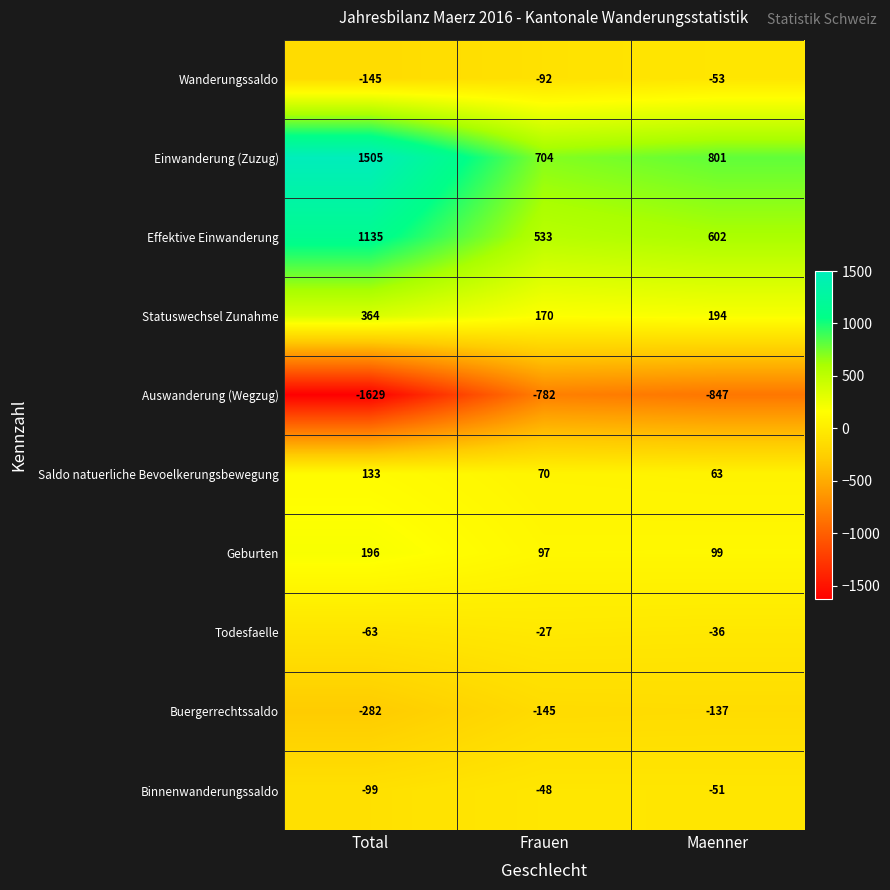

What is the average value of the Todesfaelle series?

-42